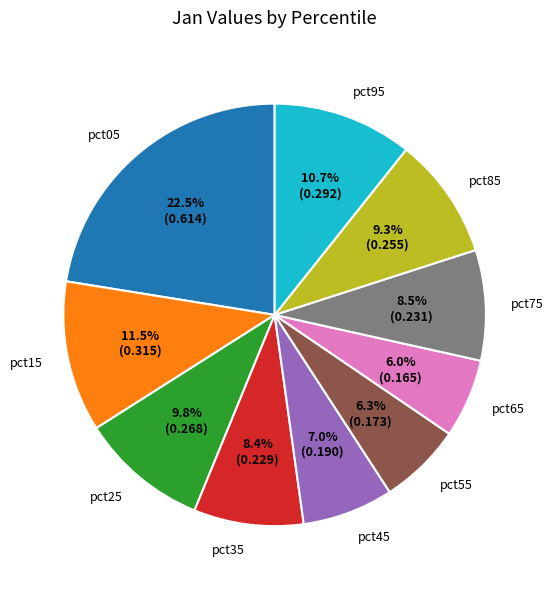

Combined, do pct65 and pct85 account for over 50%?

No